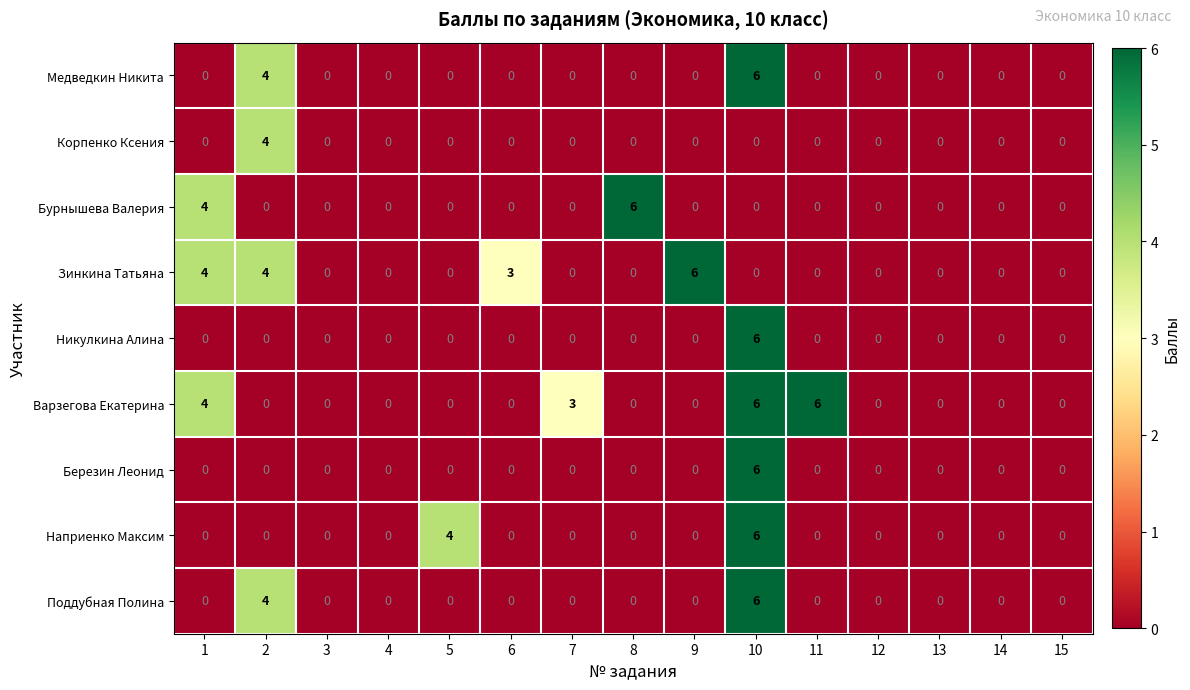

What is the difference between the highest and lowest values at 8?

6